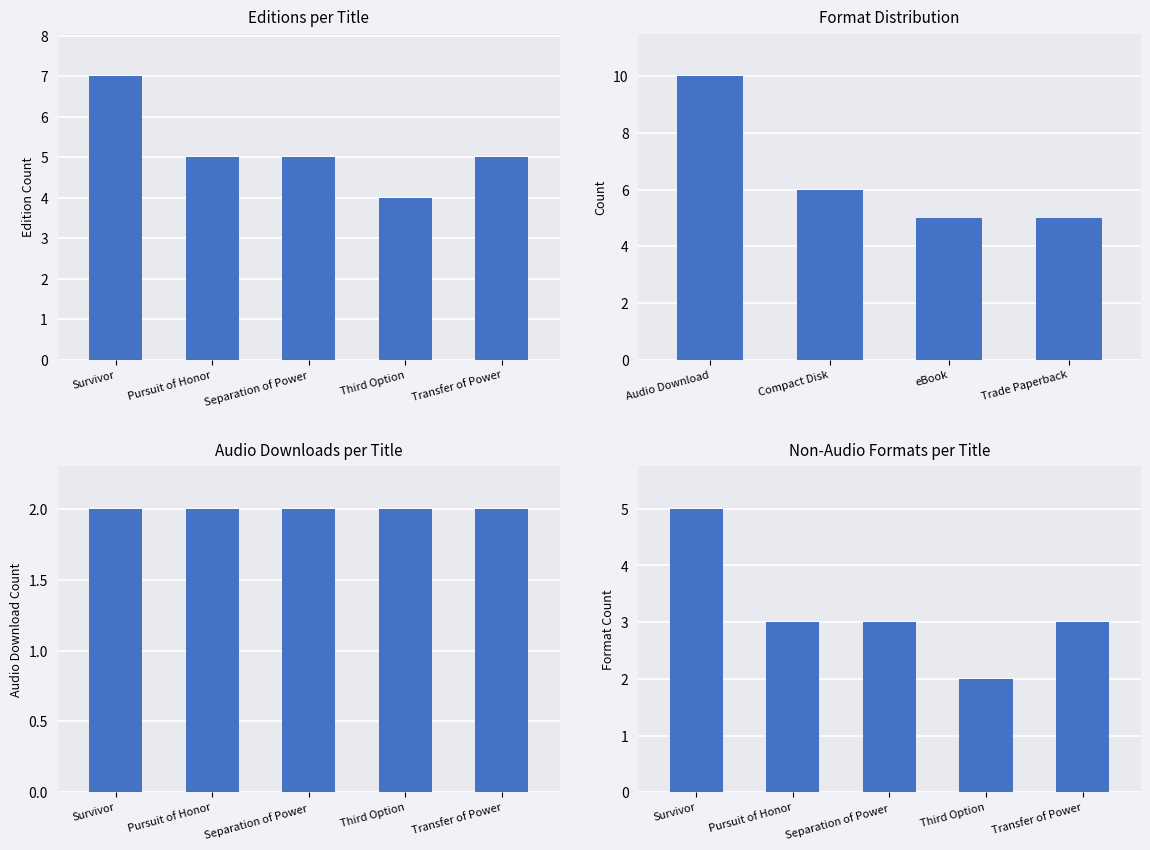

List the labels in order of value, largest first.

Survivor, Pursuit of Honor, Separation of Power, Transfer of Power, Third Option